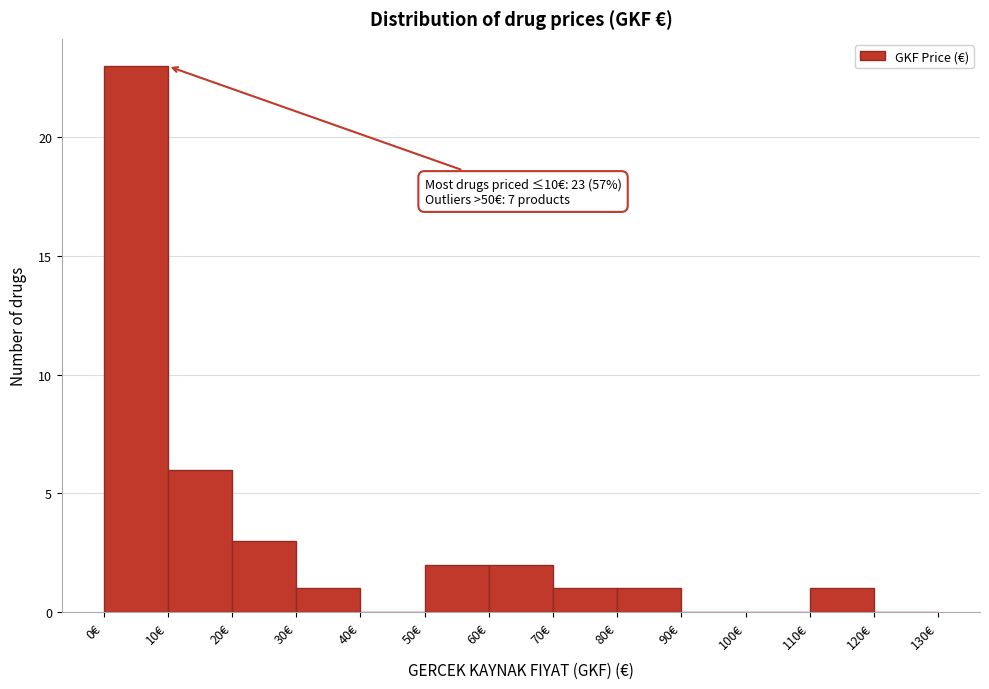

Over which range of the x-axis is the bar tallest?

0 to 10